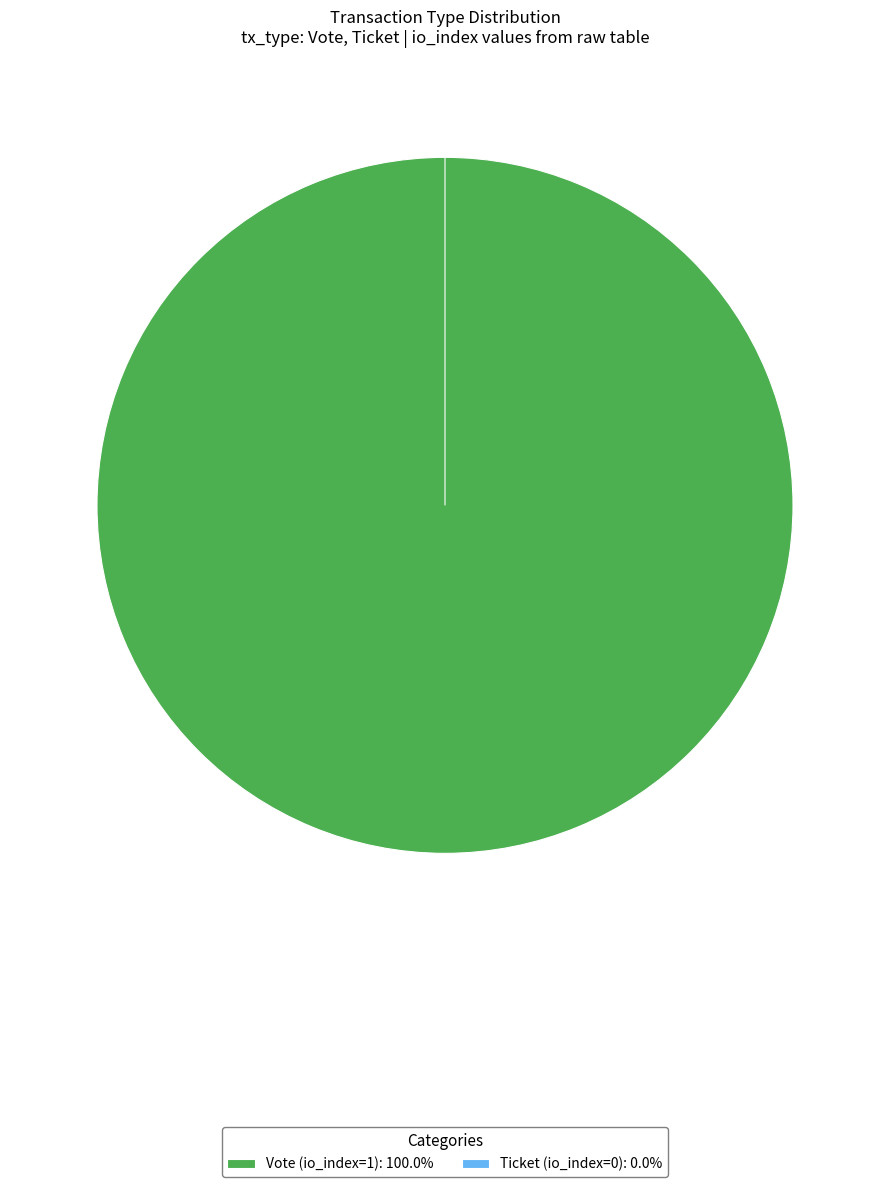

True or false: Vote (io_index=1) accounts for 99% of the total.

False